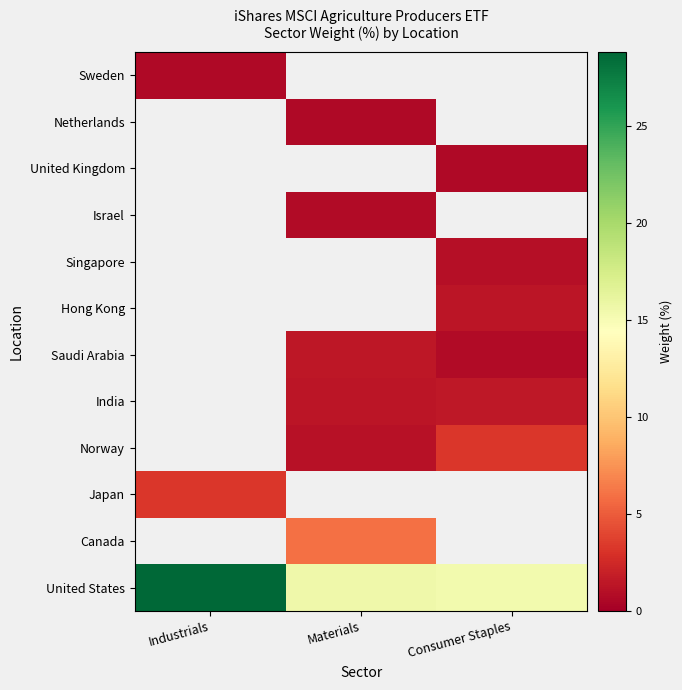

How many values in India are above zero?

2